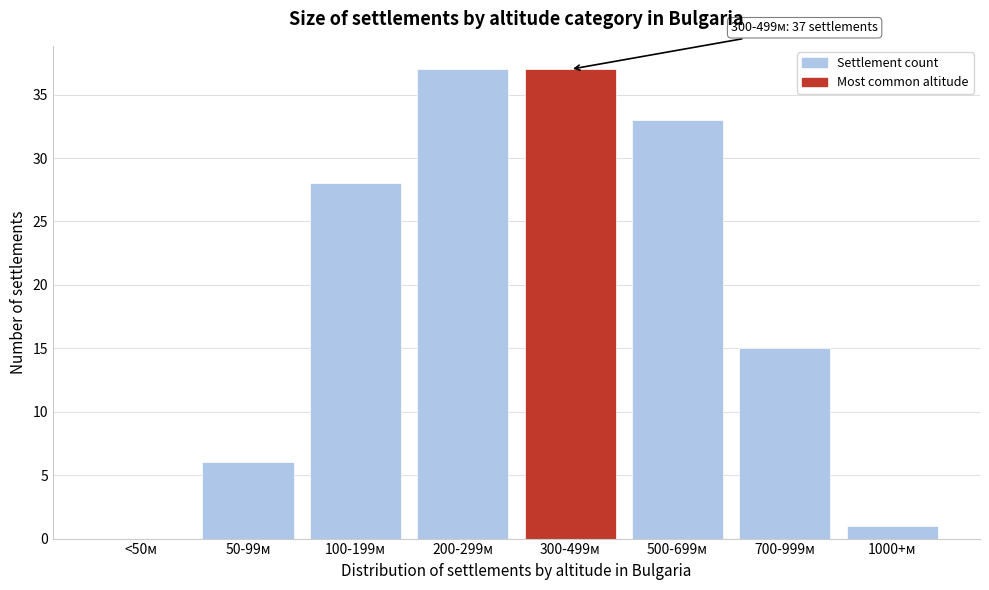

Reading right to left, extract all data points from this chart.

1000+м=1	700-999м=15	500-699м=33	300-499м=37	200-299м=37	100-199м=28	50-99м=6	<50м=0